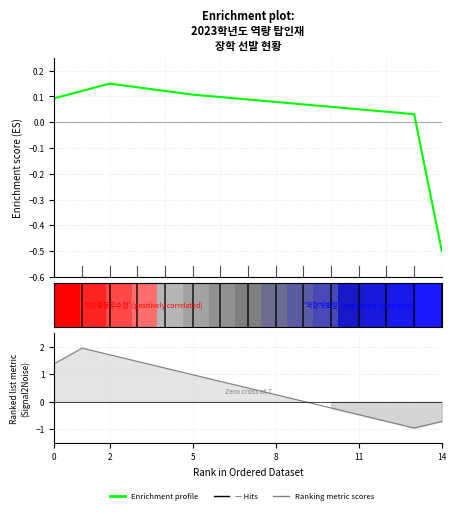

What is the minimum value for Enrichment profile?

-0.5